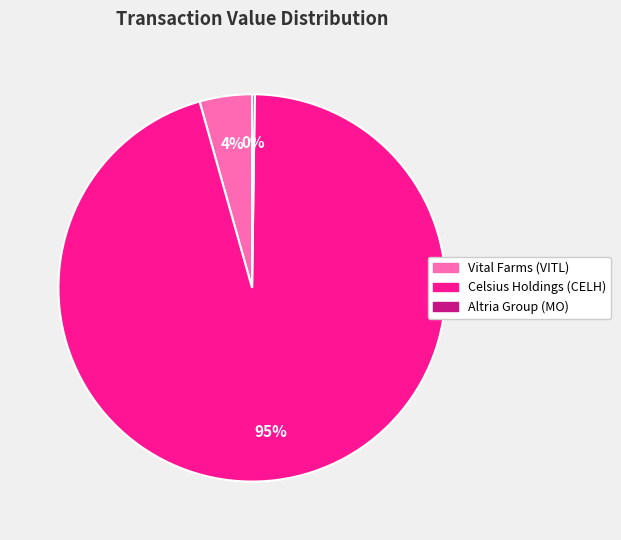

True or false: Celsius Holdings (CELH) accounts for 95% of the total.

True